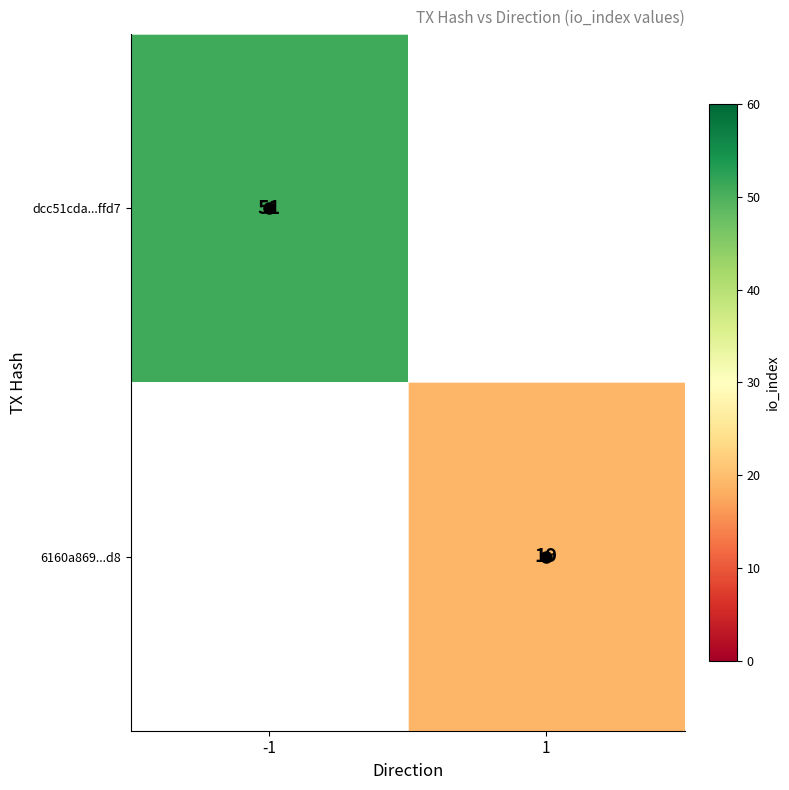

List the labels in order of 6160a869...d8 value, largest first.

-1, 1